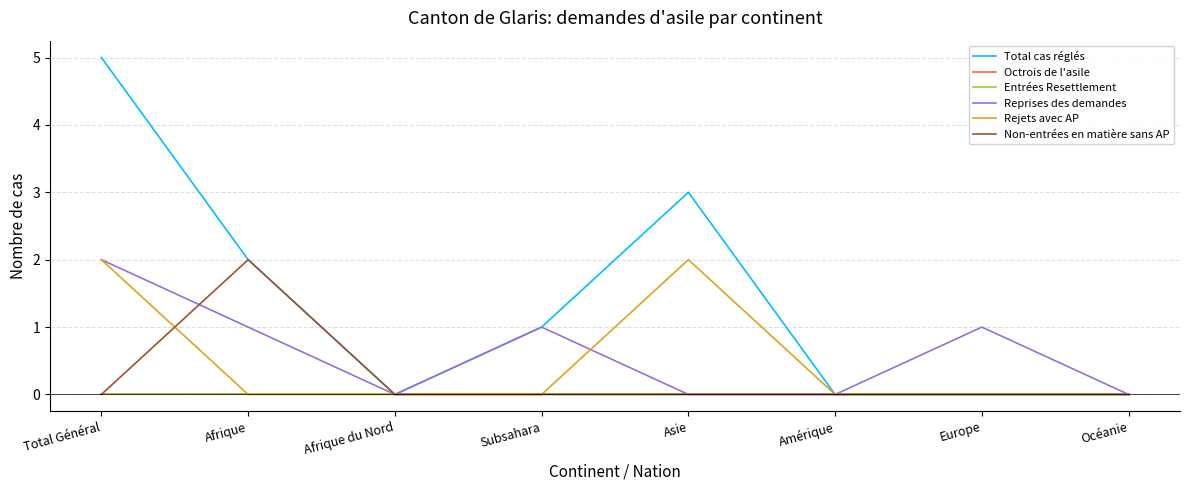

True or false: Non-entrées en matière sans AP and Reprises des demandes cross at least once.

True